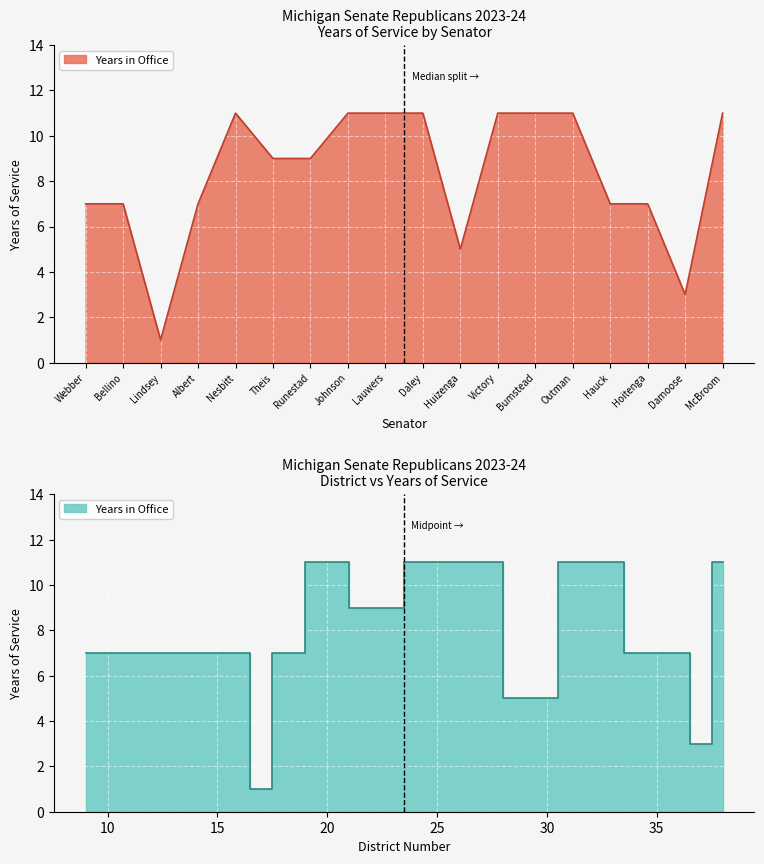

What is the value of the 10th point from the left?

11